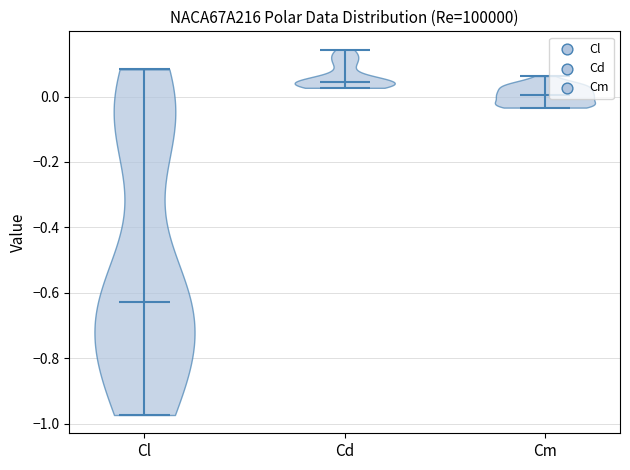

Reading left to right, read every violin against the y-axis: where its median line is, and the lowest and highest points it reaches. The values are not printed on the chart, so give them approximately, as read against the axis.

Cl: median line -0.62, lowest point -0.98, highest point 0.08
Cd: median line 0.04, lowest point 0.02, highest point 0.14
Cm: median line 0.00, lowest point -0.04, highest point 0.06